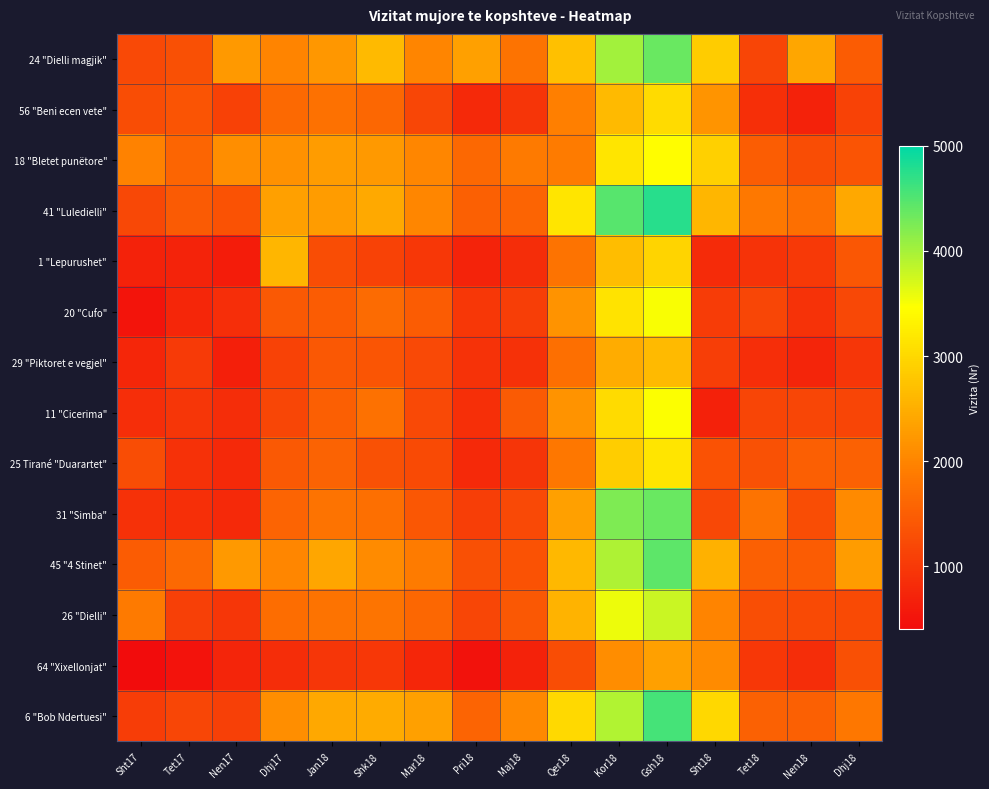

Count the number of data series in this chart.

14